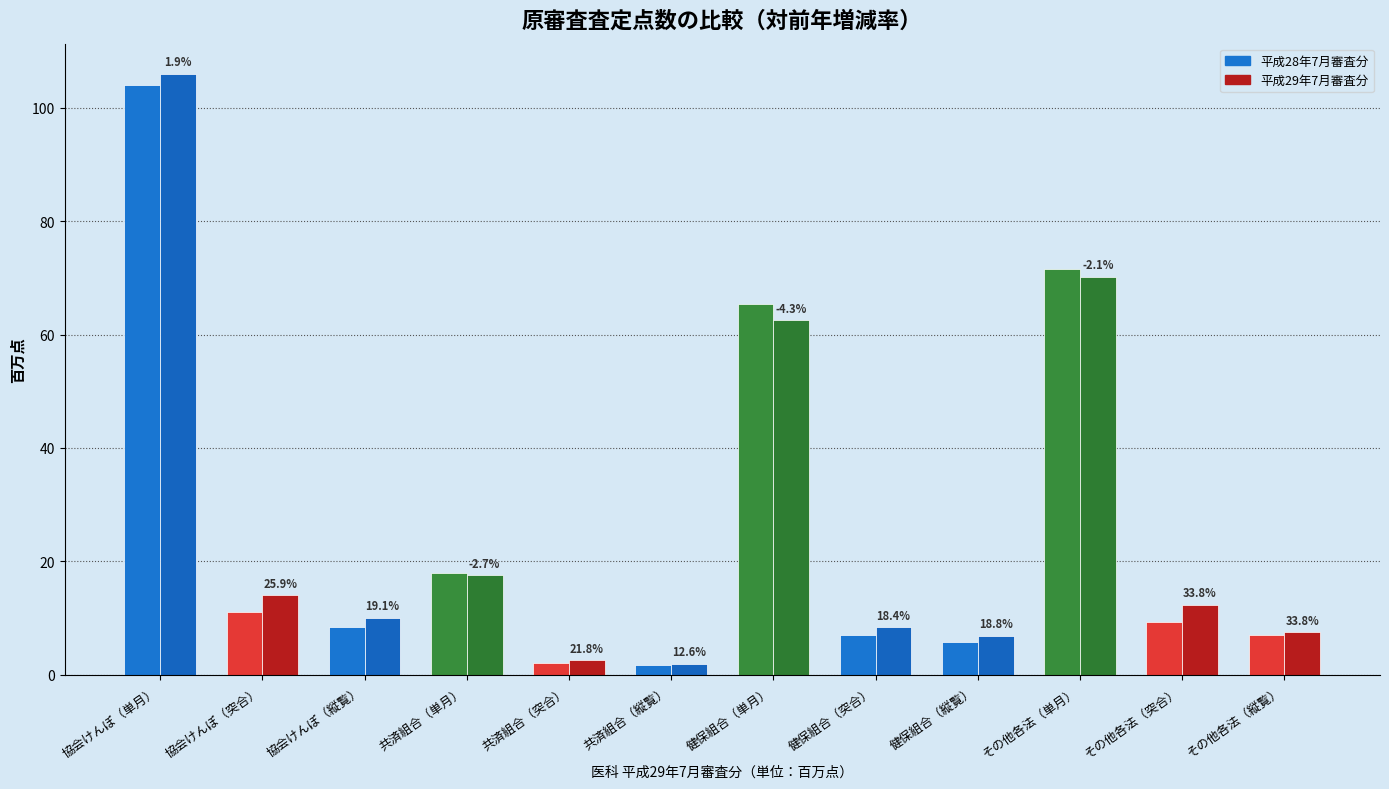

Between 協会けんぽ（突合） and 健保組合（縦覧）, which series saw the biggest shift?

平成29年7月審査分